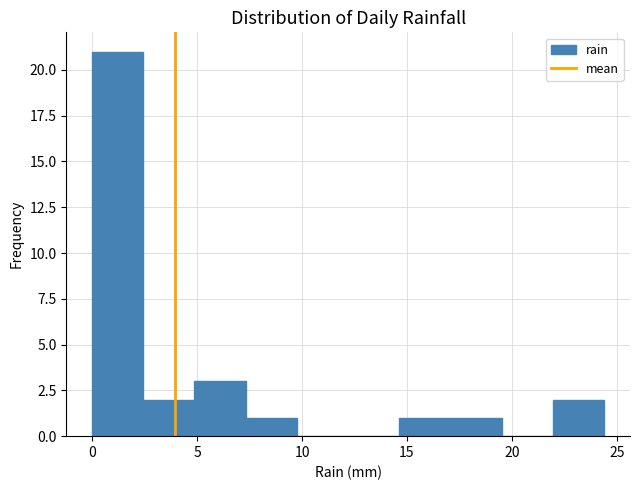

Which range on the x-axis has the tallest bar?

0.0 to 2.5